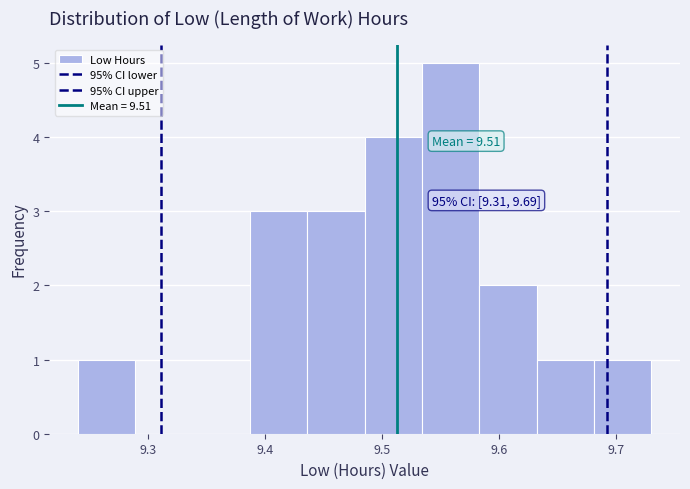

Over which range of the x-axis is the bar tallest?

9.534 to 9.583